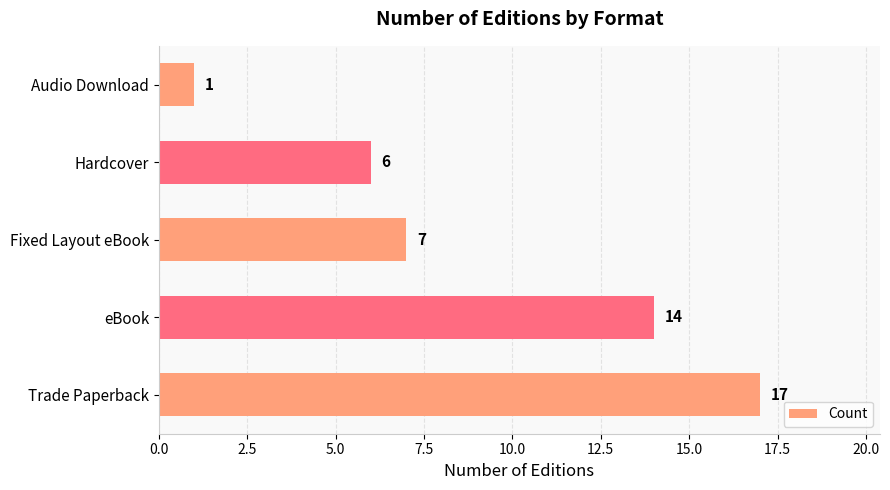

What is the maximum value shown in the chart?

17